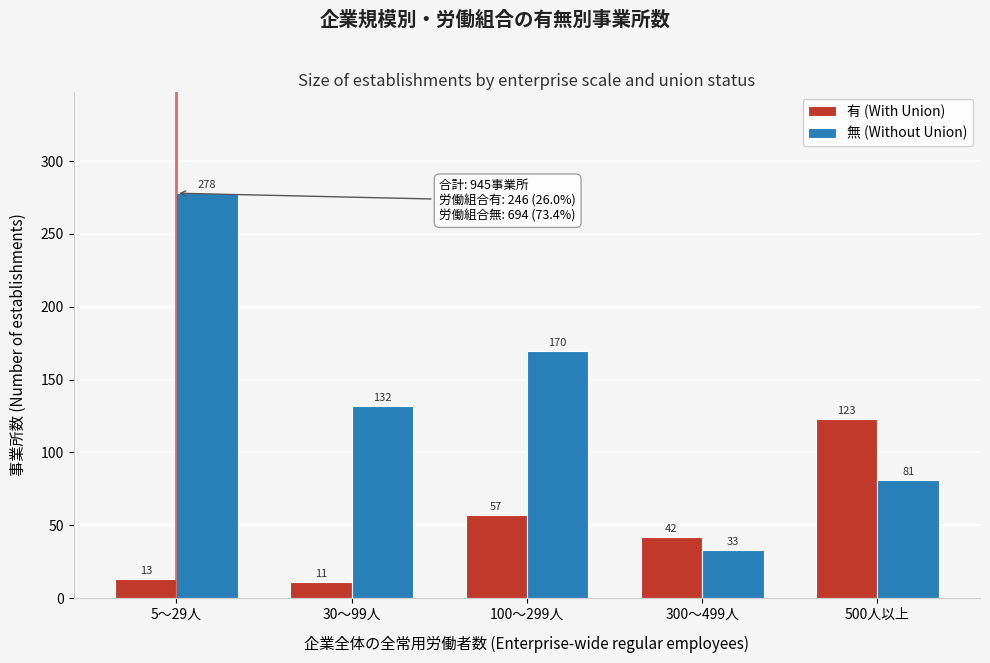

Reading left to right, what are all the values shown in this chart?

有 (With Union): 5～29人=13	30～99人=11	100～299人=57	300～499人=42	500人以上=123
無 (Without Union): 5～29人=278	30～99人=132	100～299人=170	300～499人=33	500人以上=81